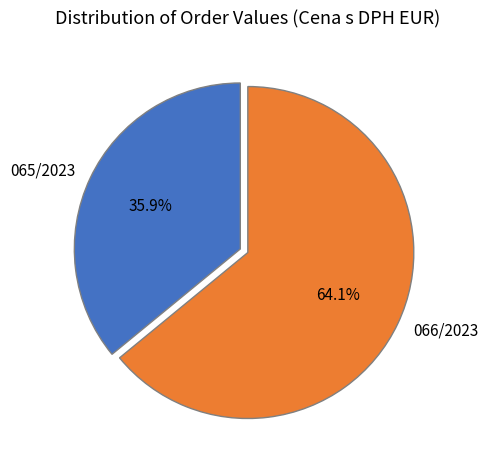

To the nearest percent, what percentage of the pie is 066/2023?

64%